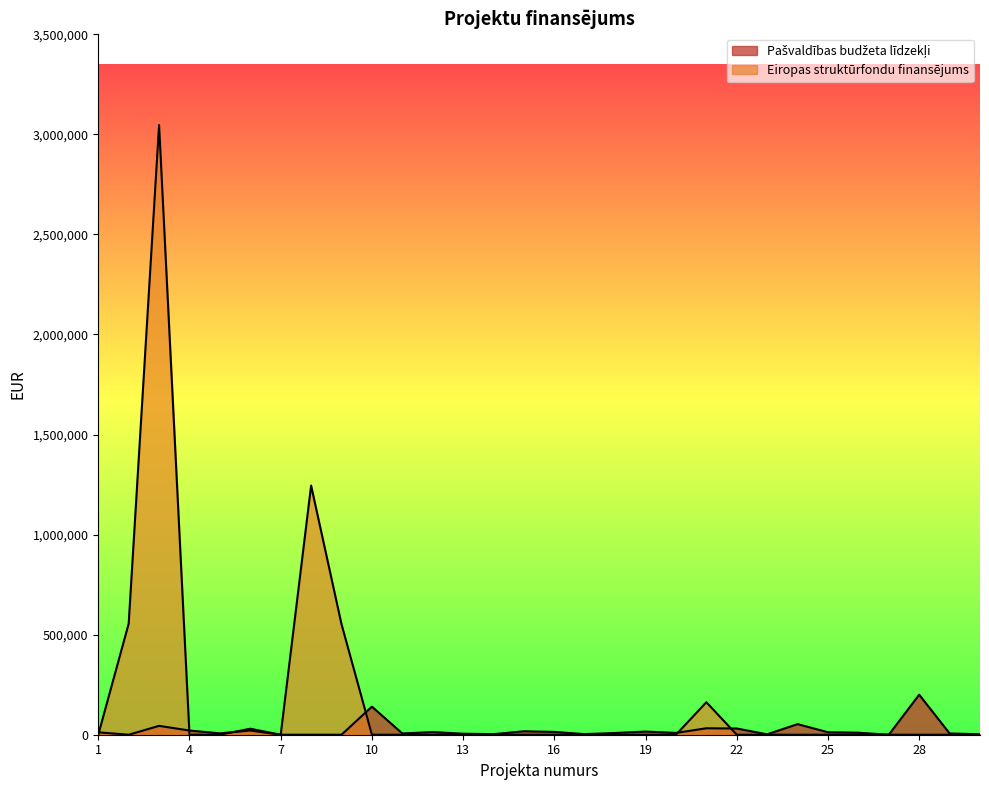

What is the value of the Pašvaldības budžeta līdzekļi point at the 6th from the left?

20976.3